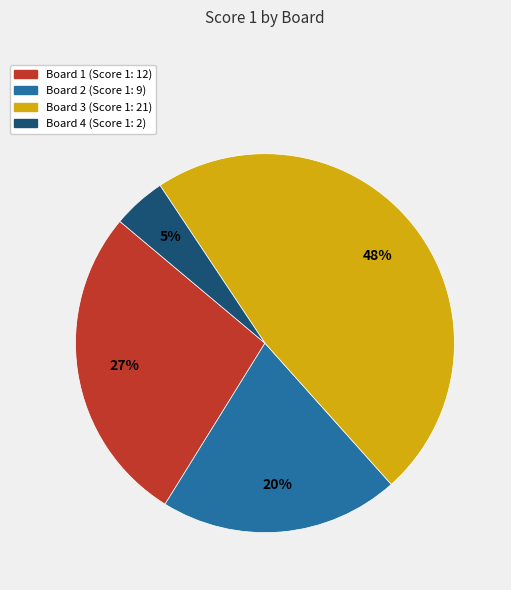

Do Board 2 and Board 3 together represent more than half of the pie?

Yes